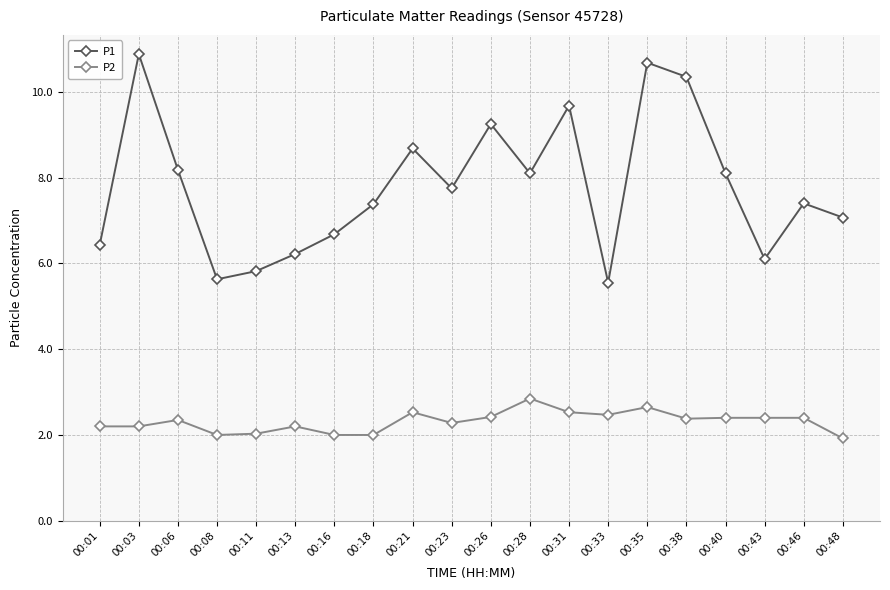

What is the smallest value displayed?

1.9